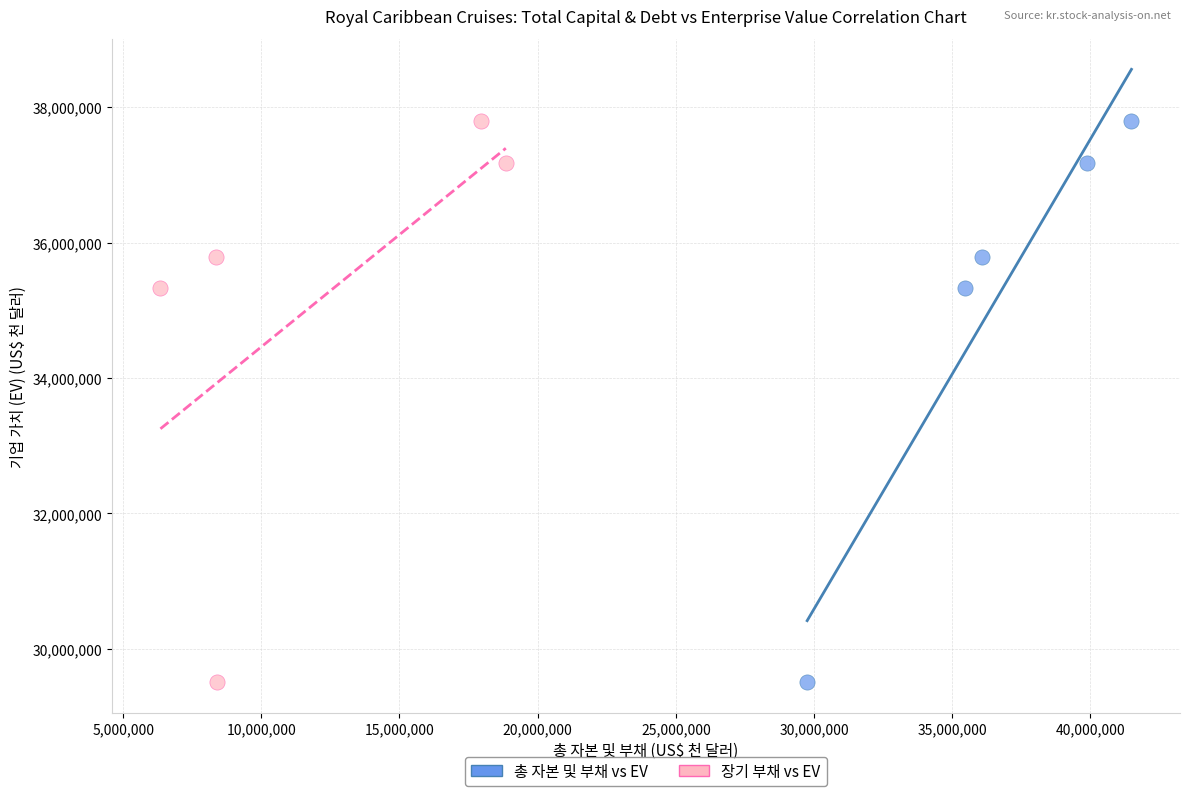

What are all the series names shown in the legend?

총 자본 및 부채 vs EV, 장기 부채 vs EV